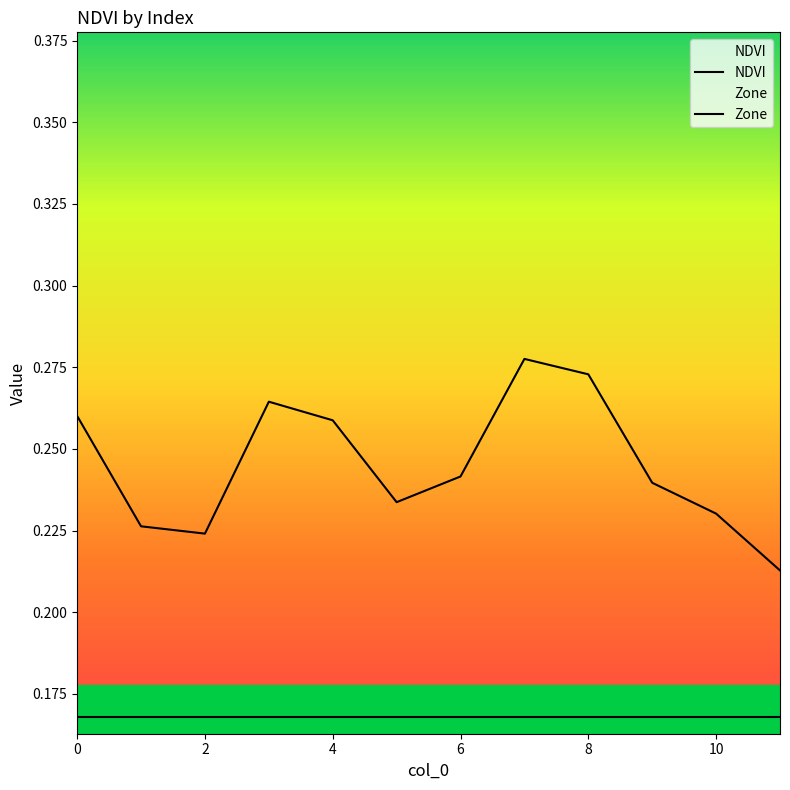

What is the label of the 8th point from the left?

7